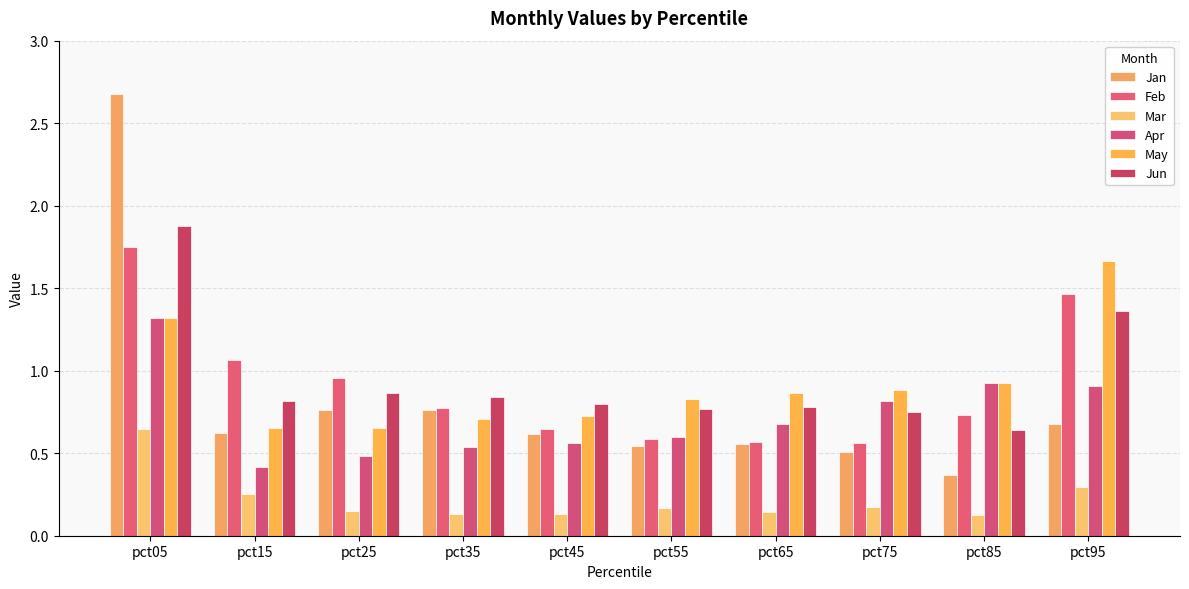

The Jun series shows 1.9 at pct05. True or false?

True